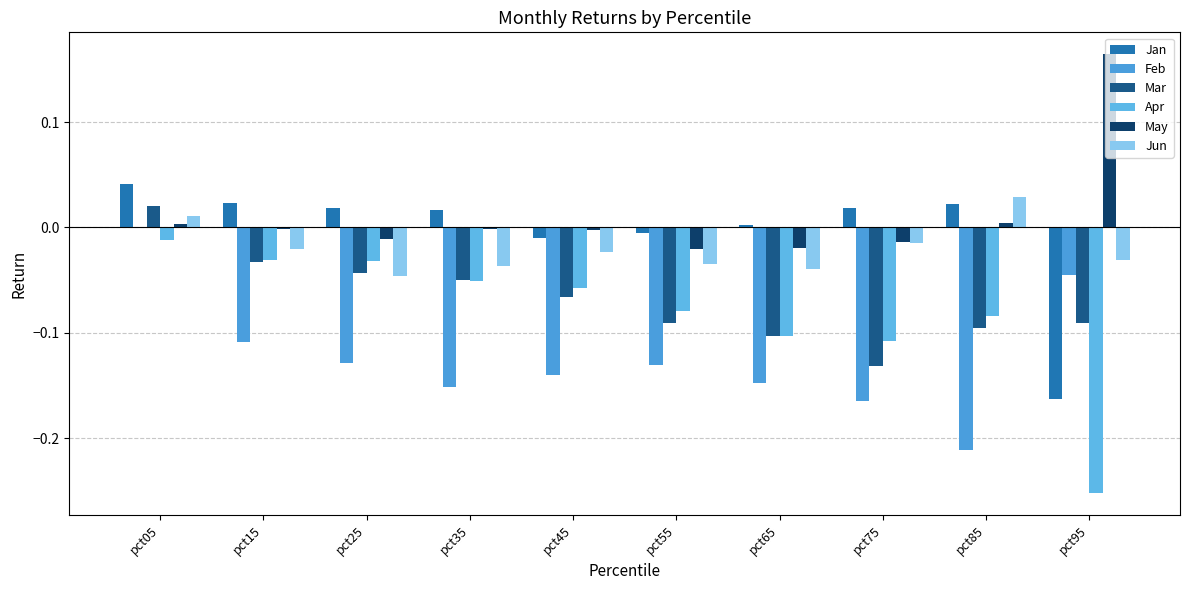

How many distinct data groups are displayed?

6